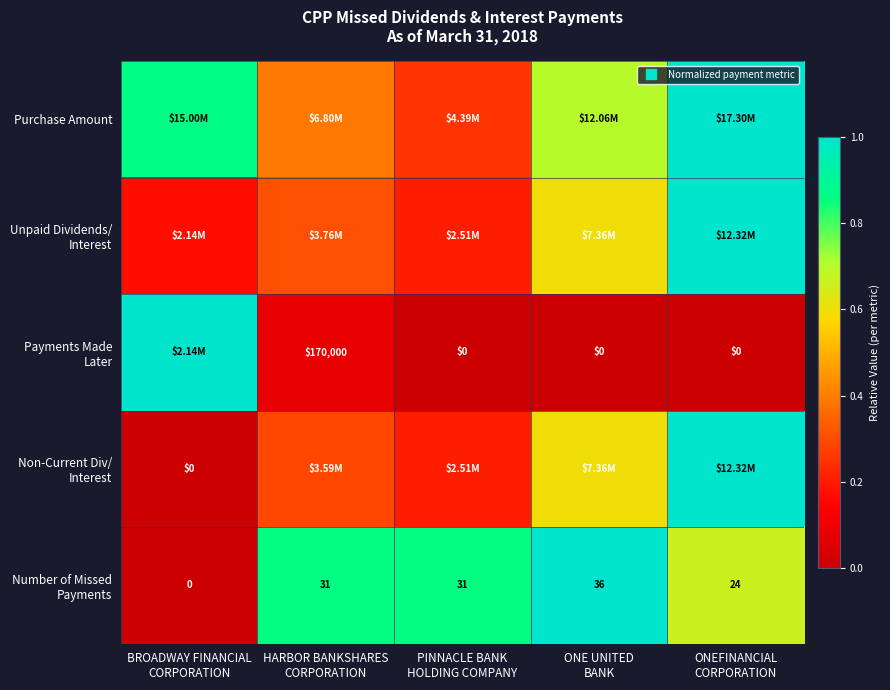

Is it true that Unpaid Dividends/ Interest equals 0.2 at HARBOR BANKSHARES CORPORATION?

False